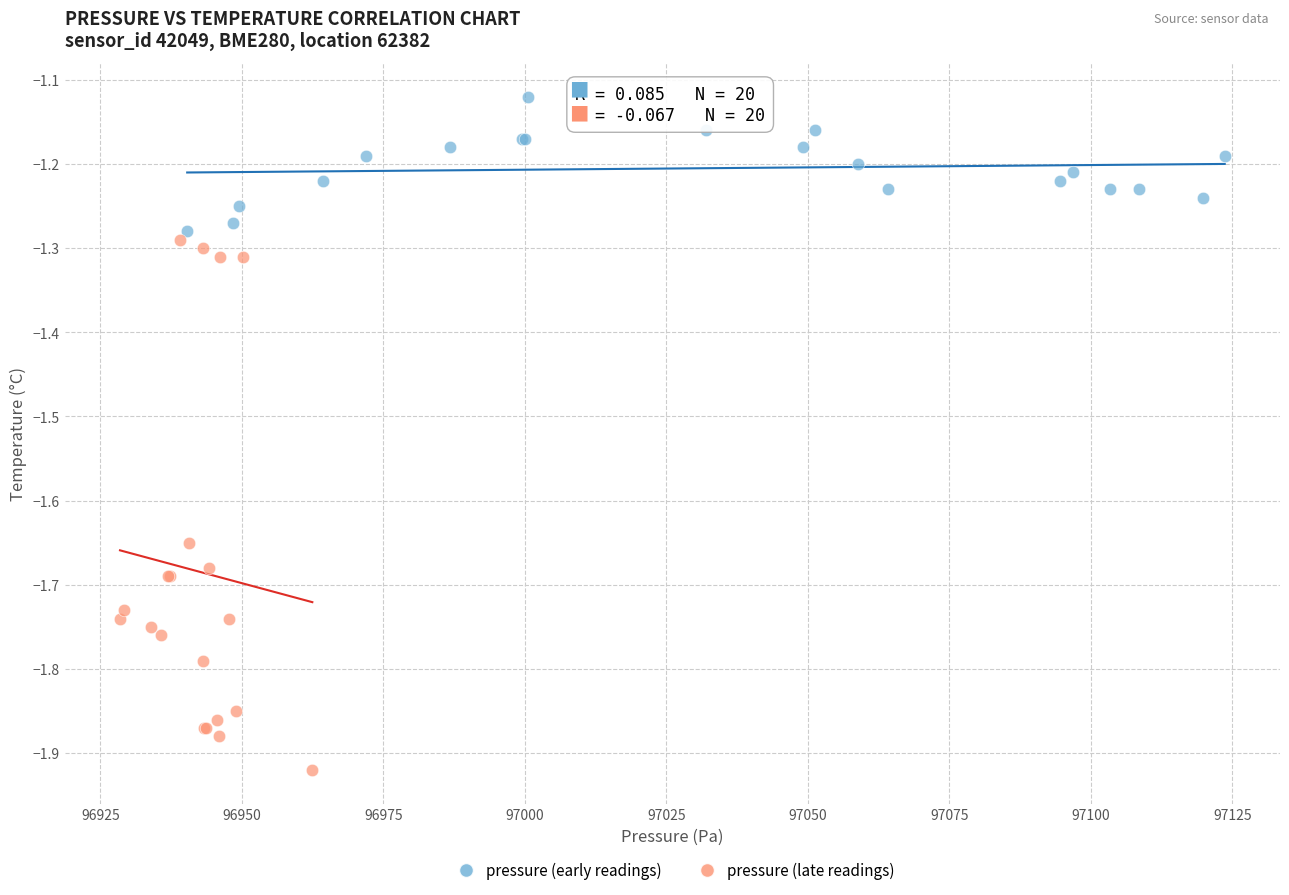

Which series has the widest spread of Y values?

pressure (late readings)